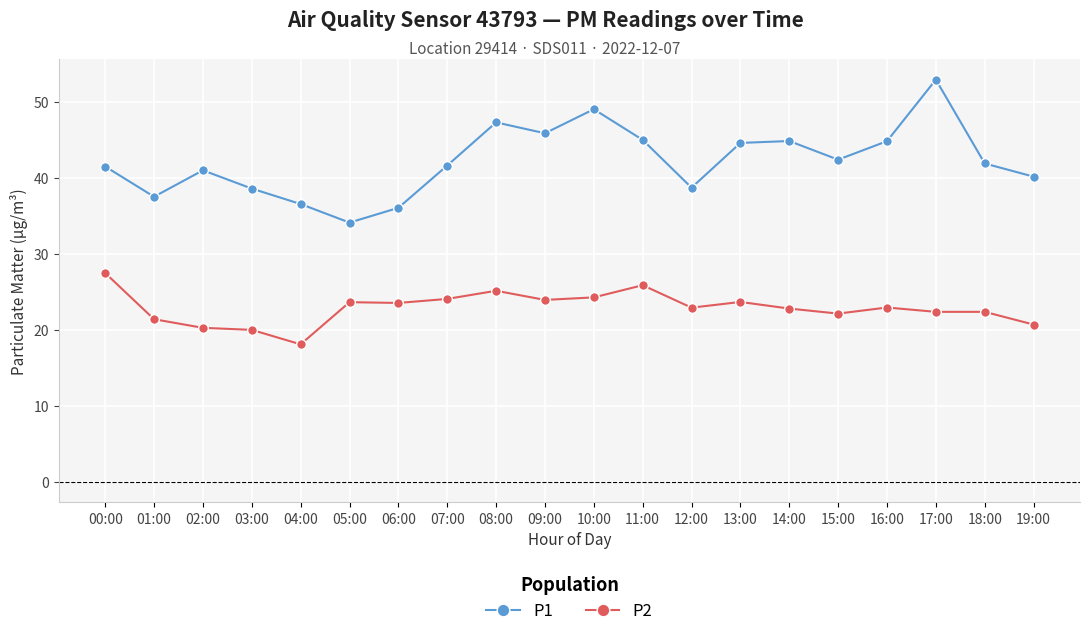

Where is the first local maximum for P1?

02:00